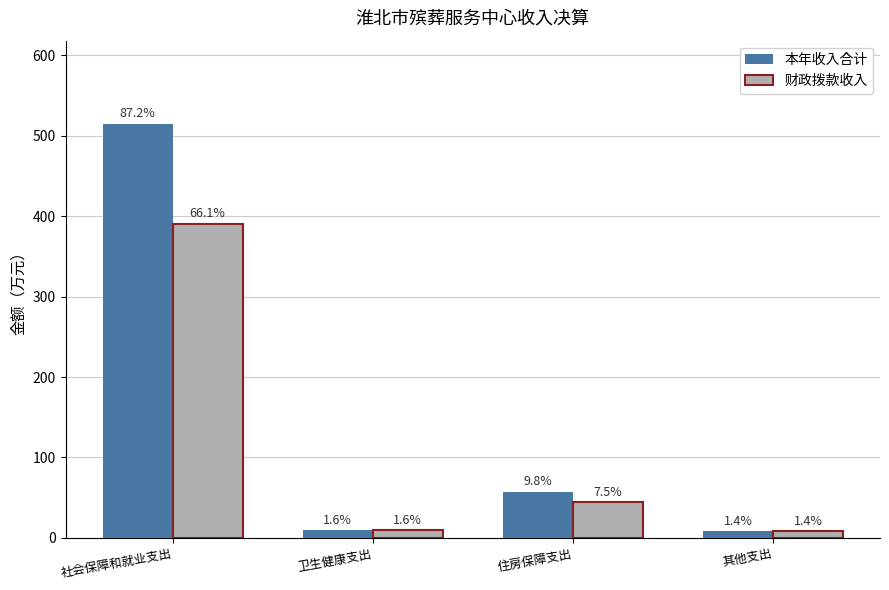

Are the bars grouped side by side (vs. stacked)?

Yes